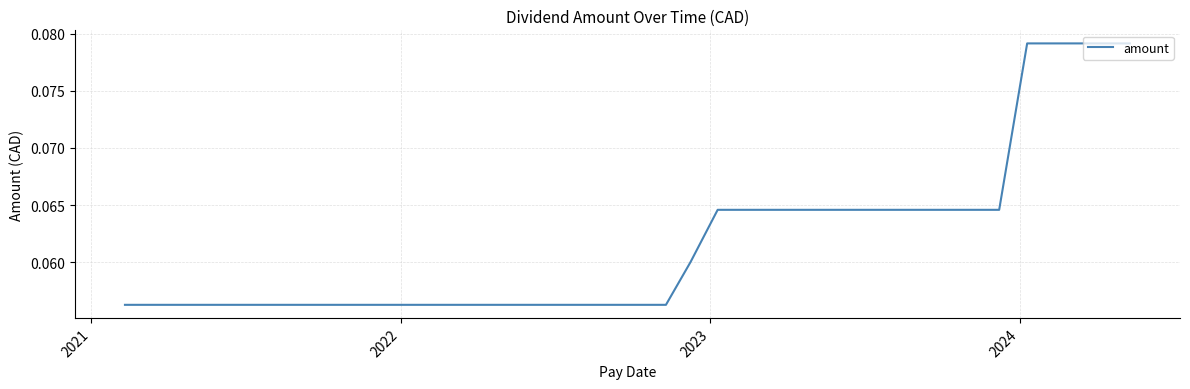

Does the chart have visible grid lines?

Yes